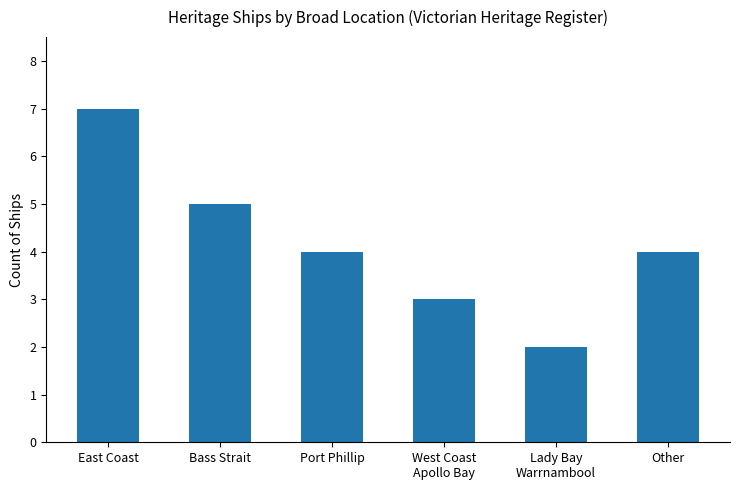

What is the minimum value shown in the chart?

2